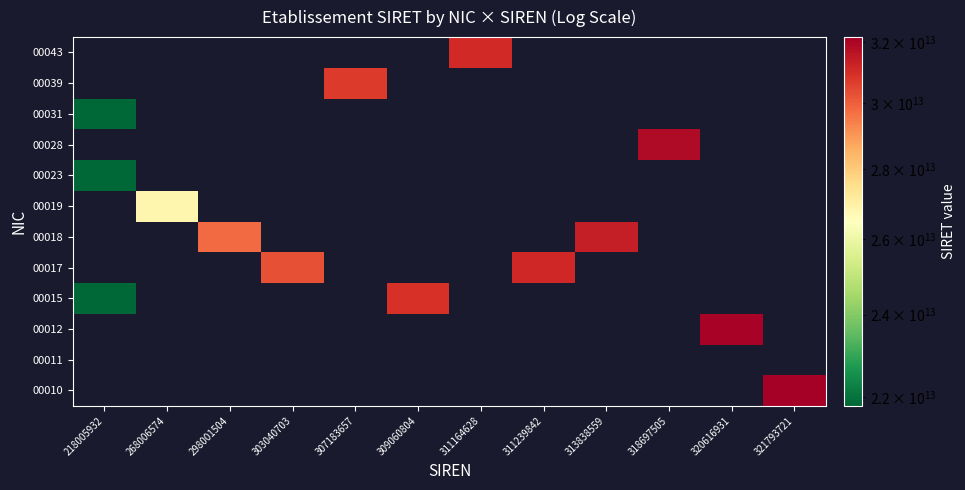

Between 218005932 and 311164628, which is larger?

311164628